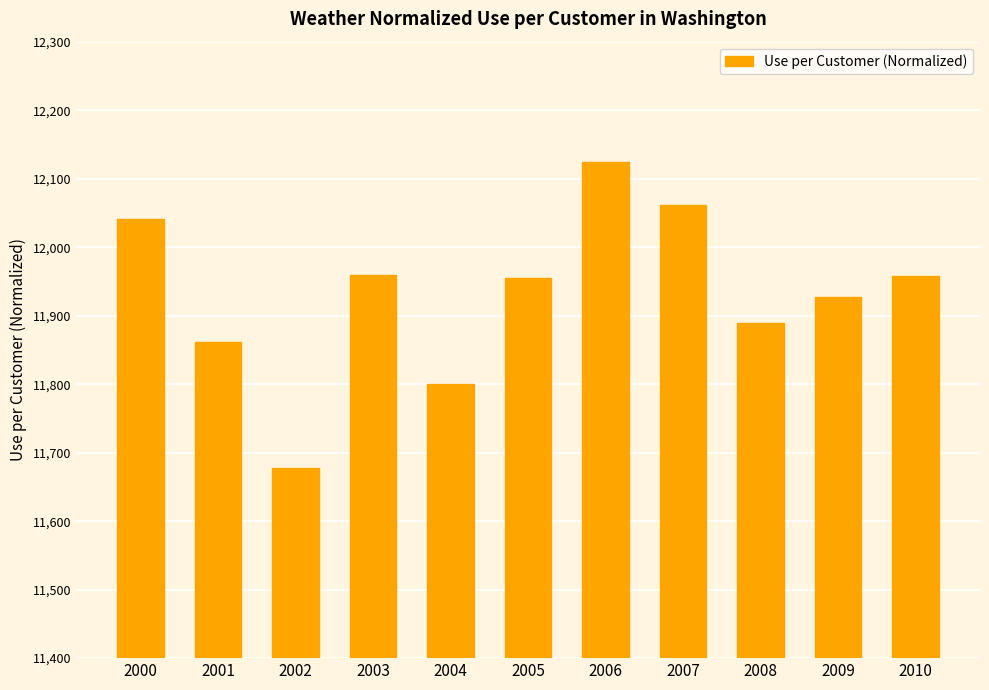

Which category has the highest value across all series?

2006